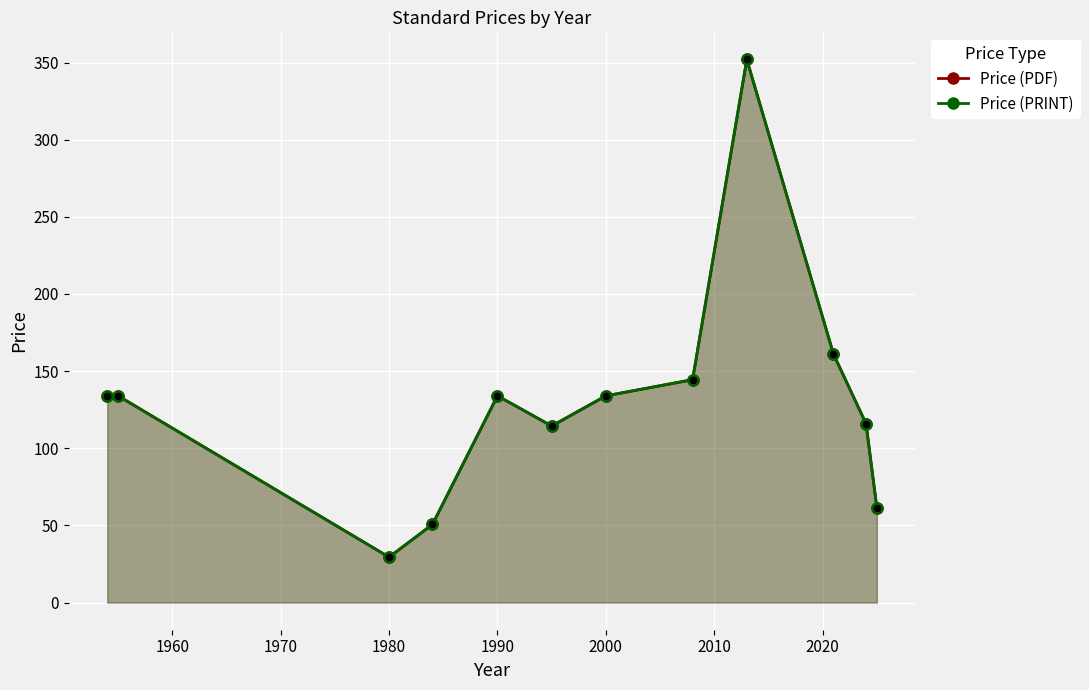

Which series has the largest Y range (max minus min)?

Price (PDF)